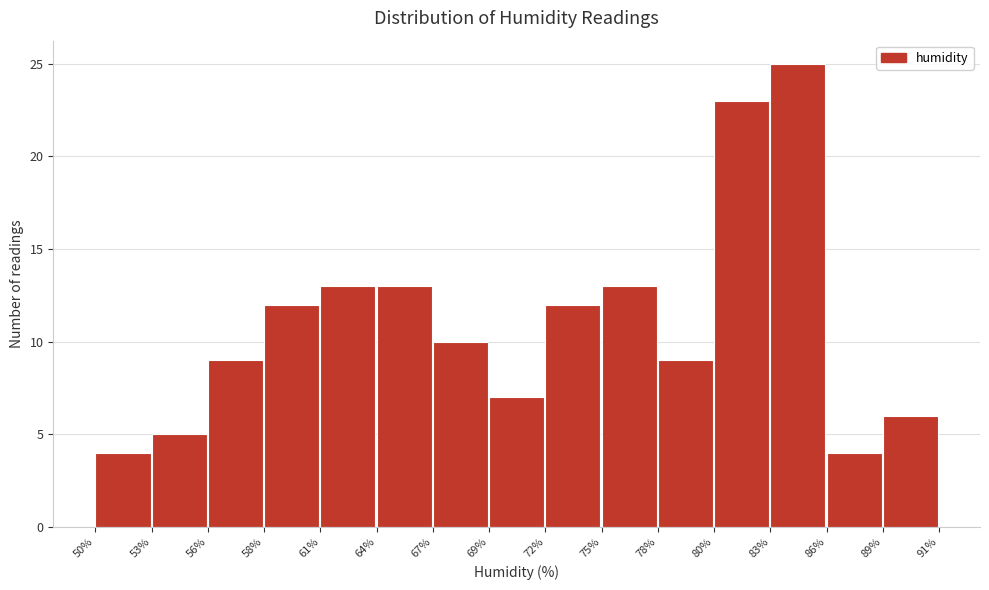

What is the height of the bar covering 89% to 91% on the x-axis? The values are not printed on the chart, so give them approximately, as read against the axis.

6